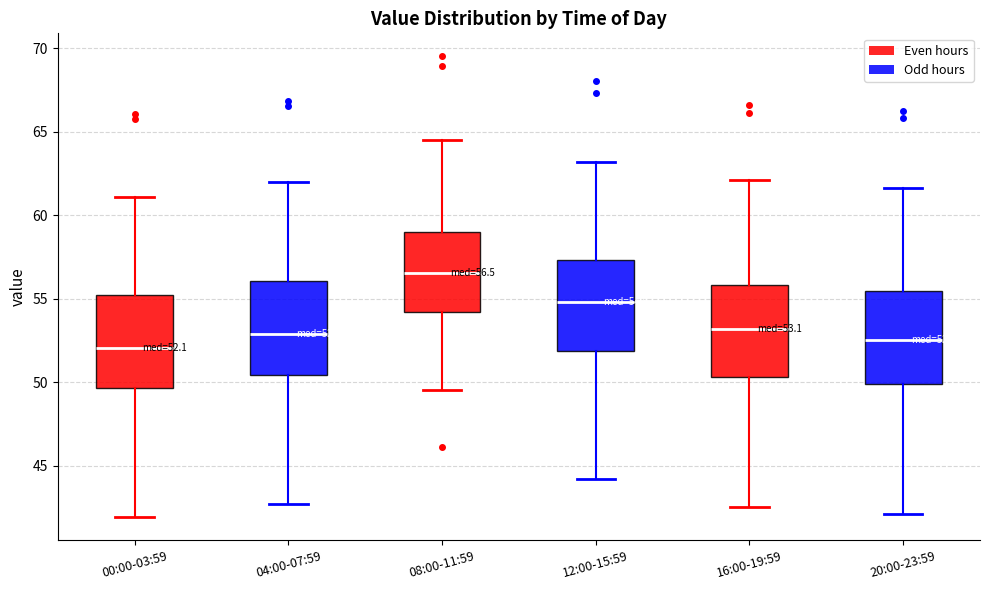

Which box's median line is the highest?

08:00-11:59